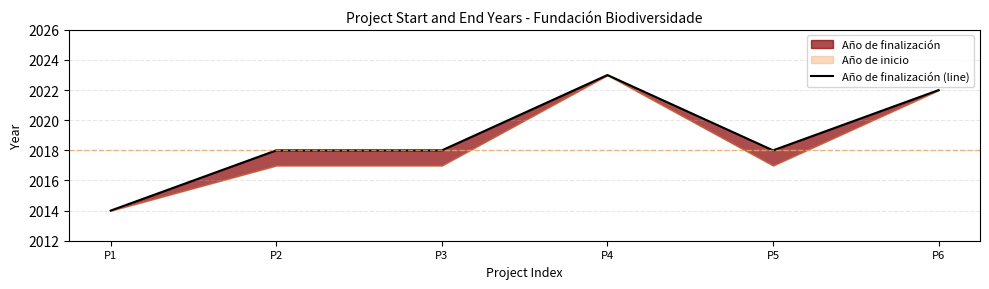

True or false: the data shows 2018 at P2.

True